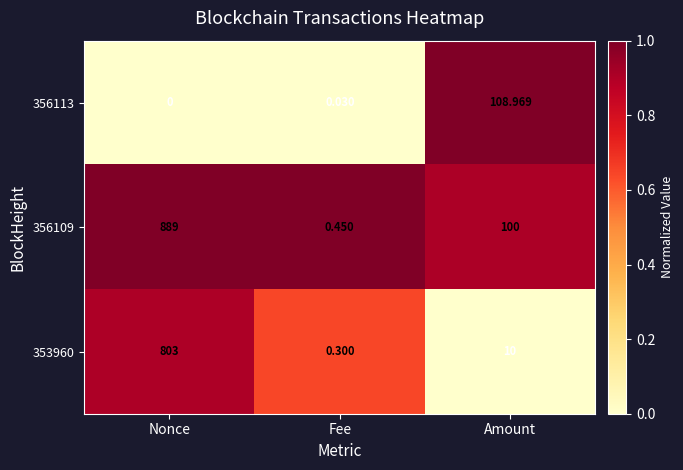

Is the value of 356109 at Amount greater than the value of 356113 at Amount?

No